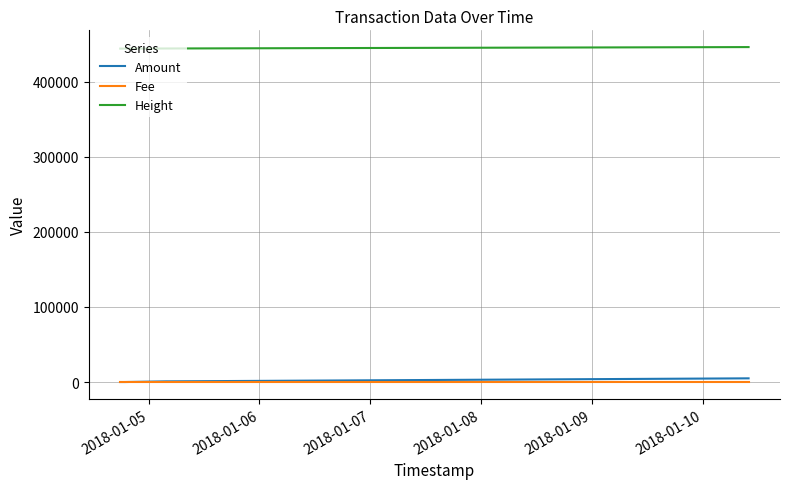

True or false: Height and Amount intersect in this chart.

False